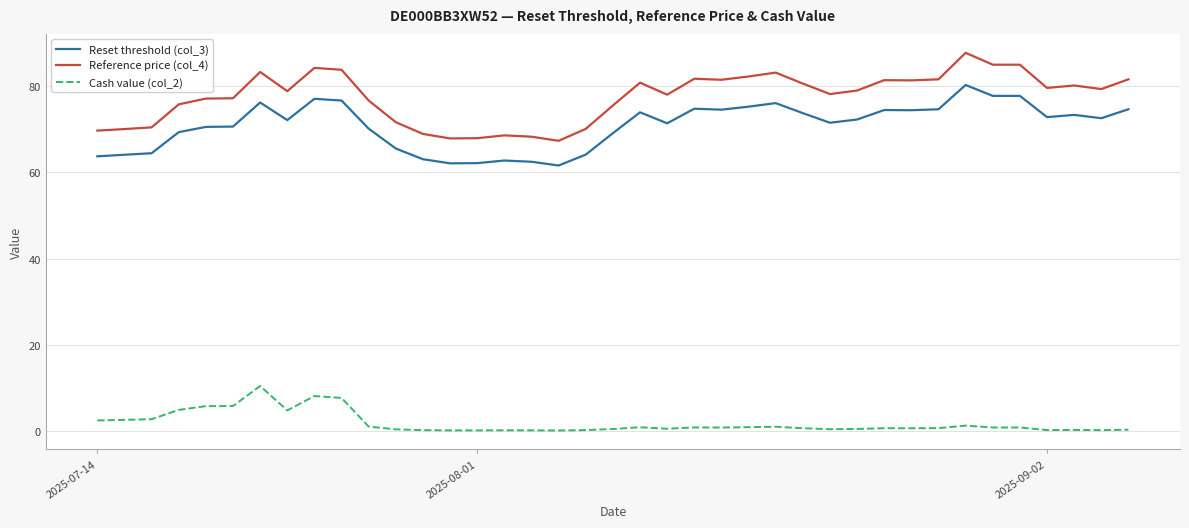

What is the difference between the maximum and minimum values in the Reset threshold (col_3) series?

18.6